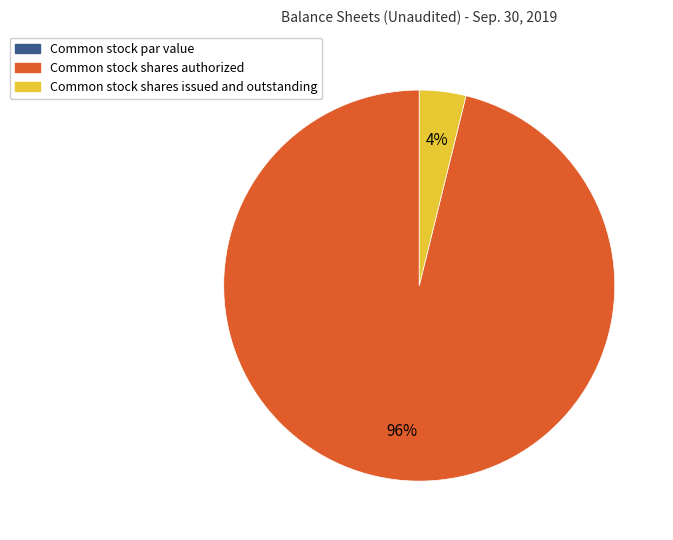

True or false: Common stock shares authorized accounts for 96% of the total.

True